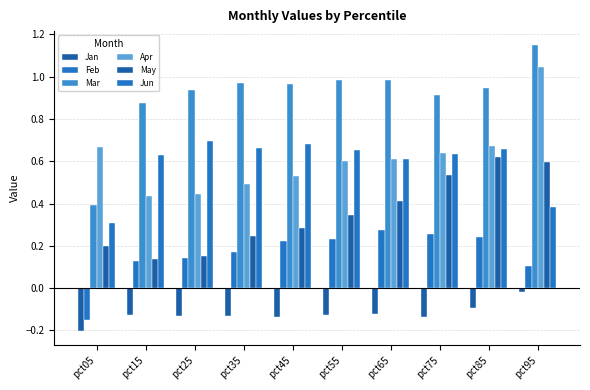

Does the chart contain any negative values?

Yes